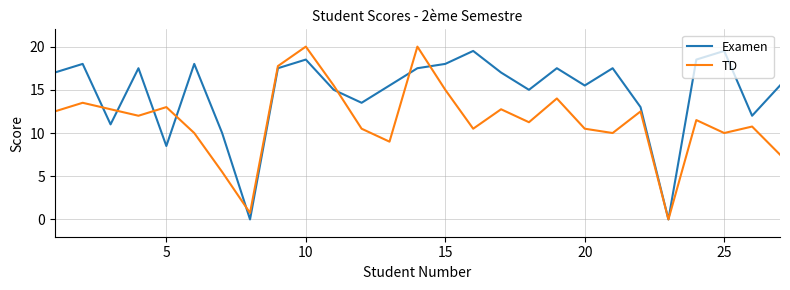

Rank the series by their average value, from lowest to highest.

TD, Examen